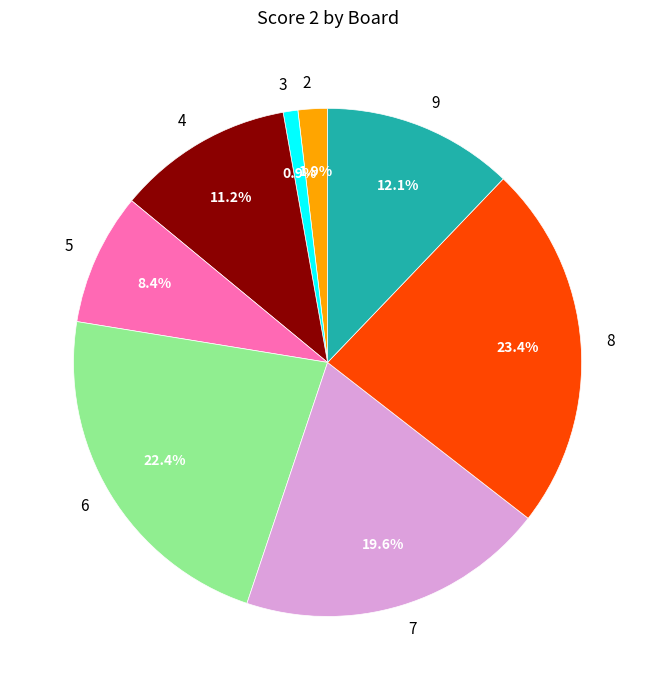

Does 4 represent more than half of the total?

No